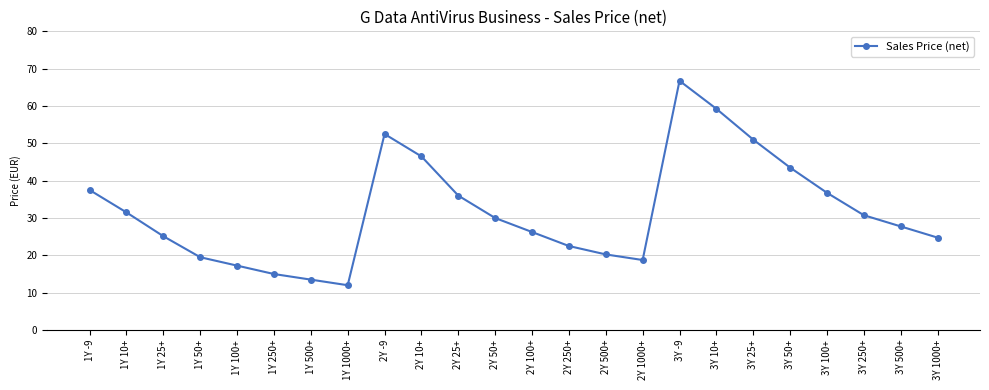

What position from the left is 1Y 10+?

2